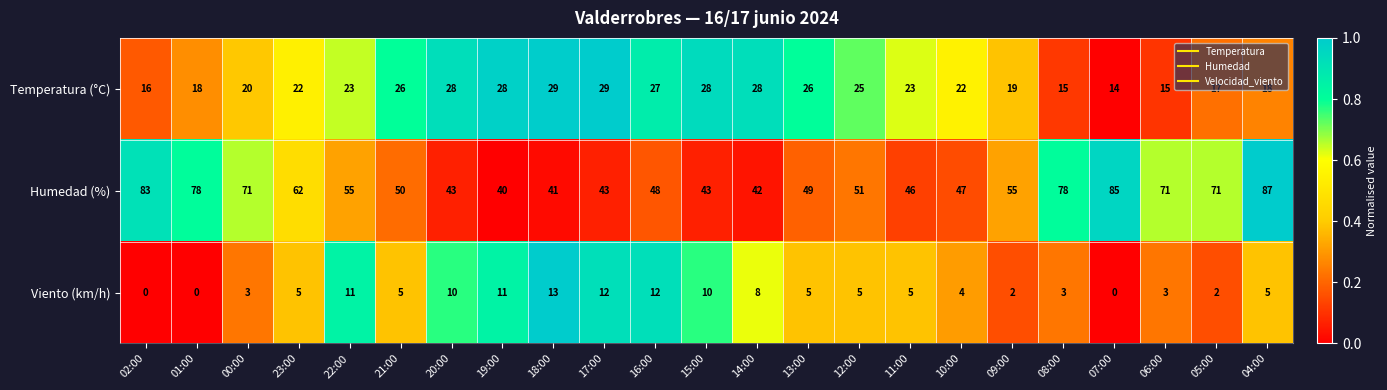

Which series changed the most between 02:00 and 05:00?

Humedad (%)